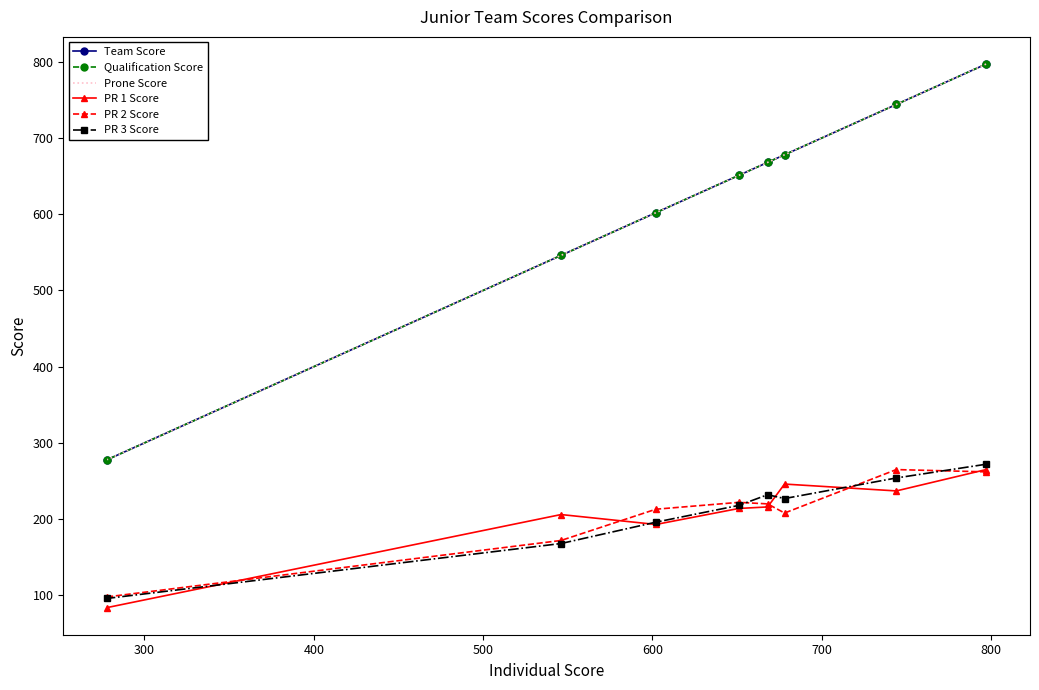

What is the difference between the maximum and second lowest values in the Prone Score series?

251